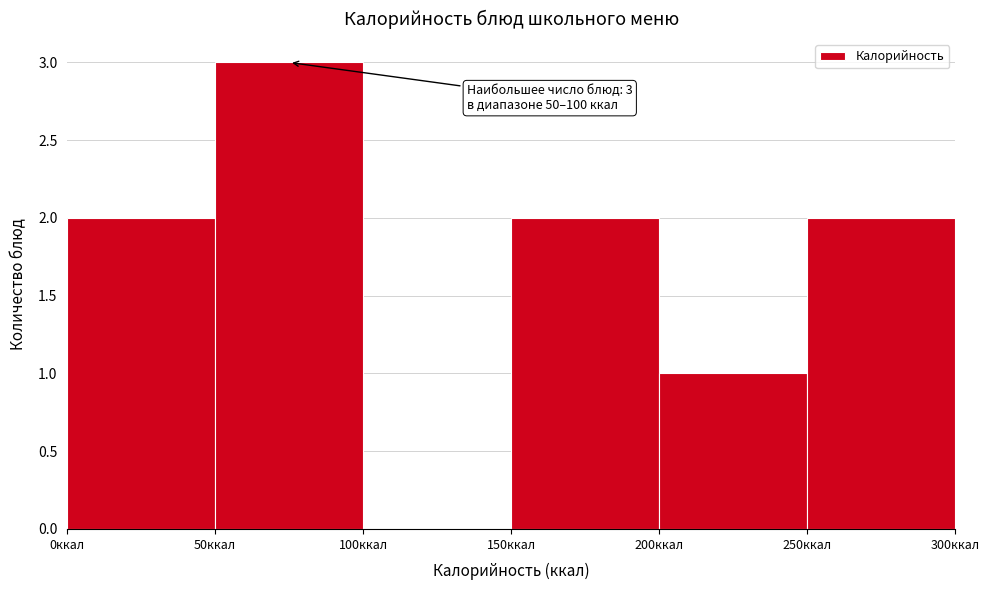

Over which range of the x-axis is the bar tallest?

50 to 100